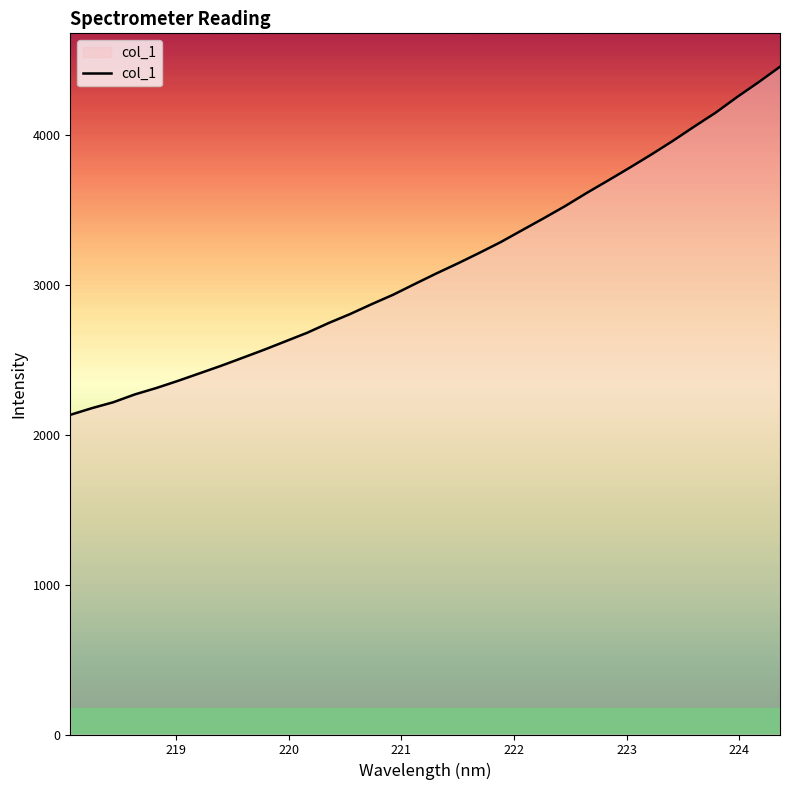

What is the greatest value displayed?

4458.0